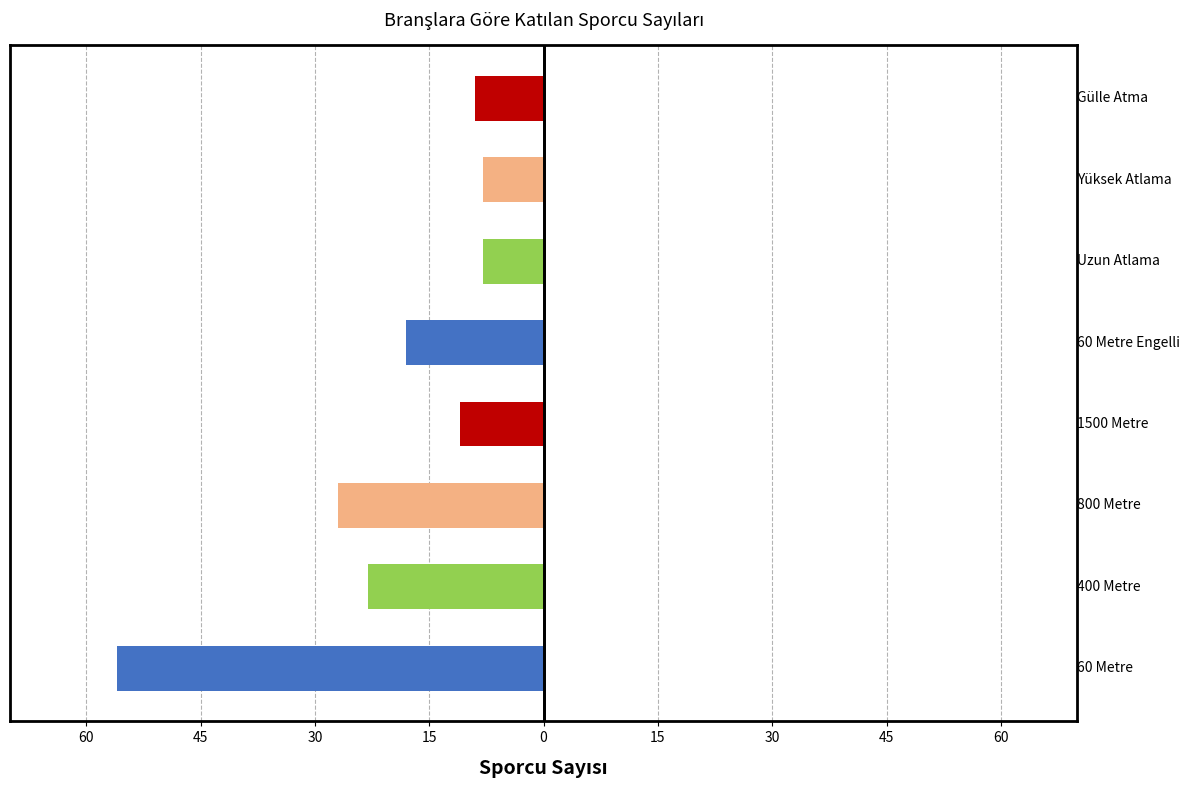

Is it true that the value at 30 is -12?

False